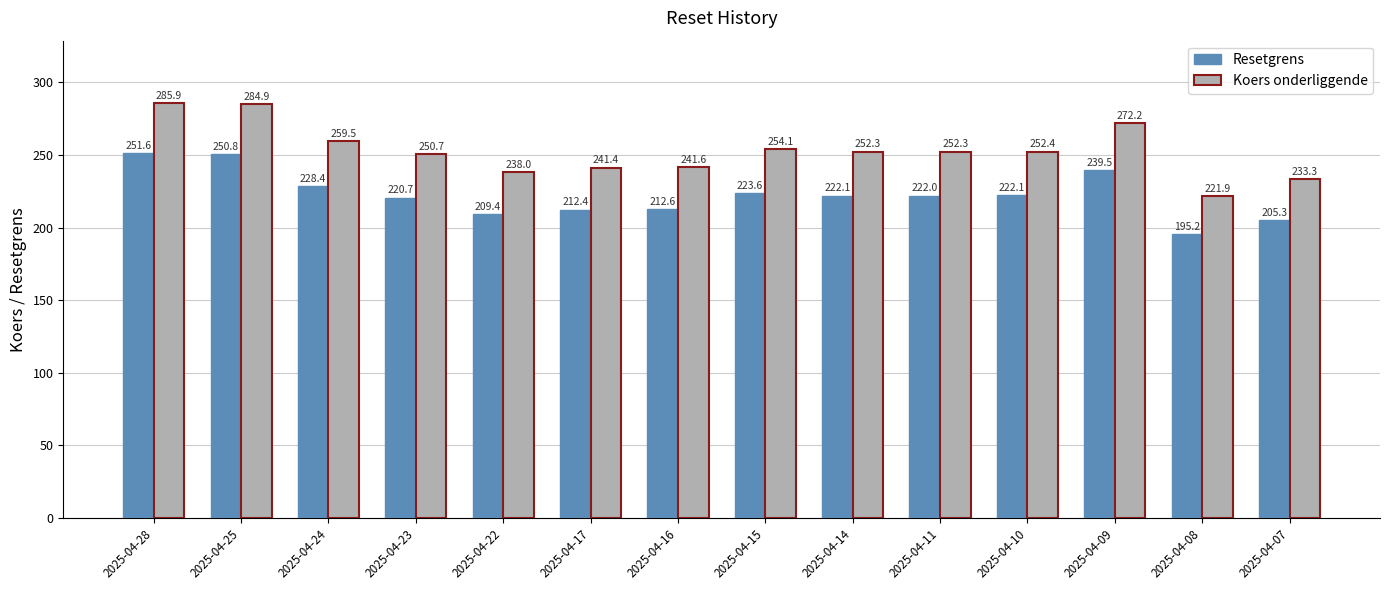

What is the value of the Resetgrens bar at the 5th from the left?

209.4